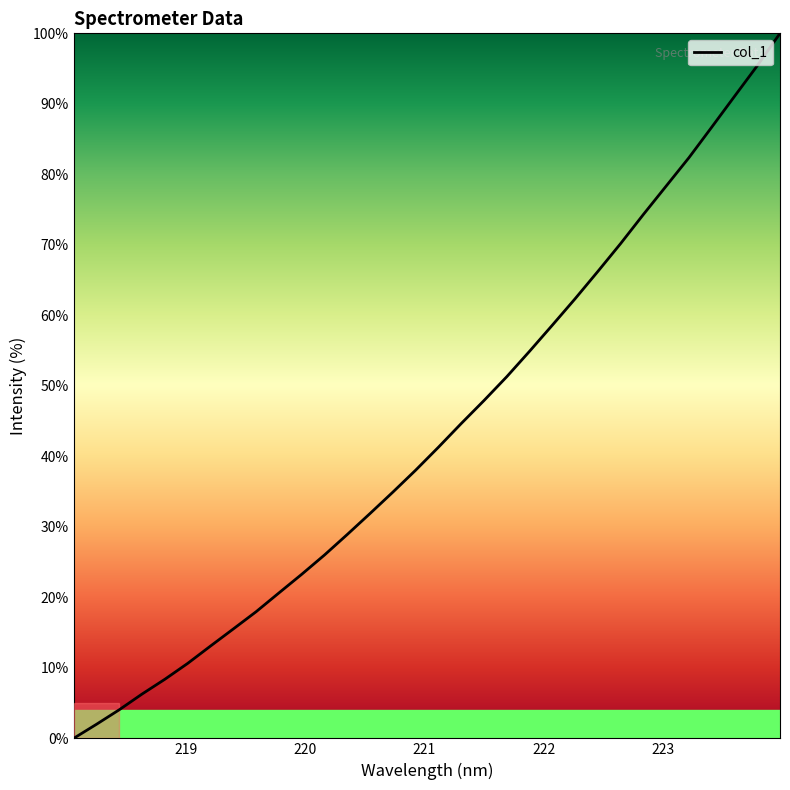

What is the difference between the maximum and minimum values?

100.0